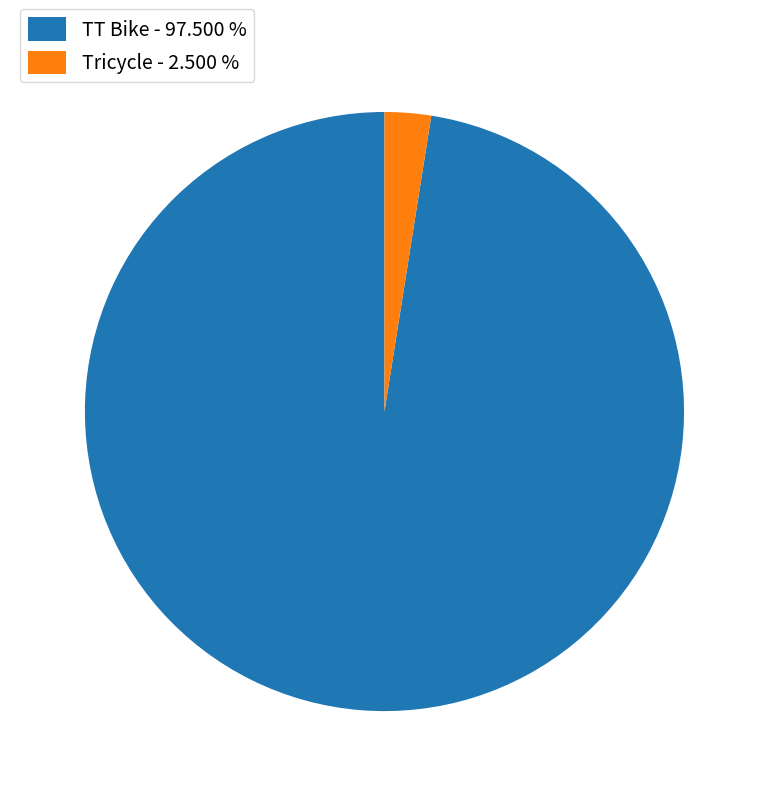

Which category has the smallest portion of the pie?

Tricycle